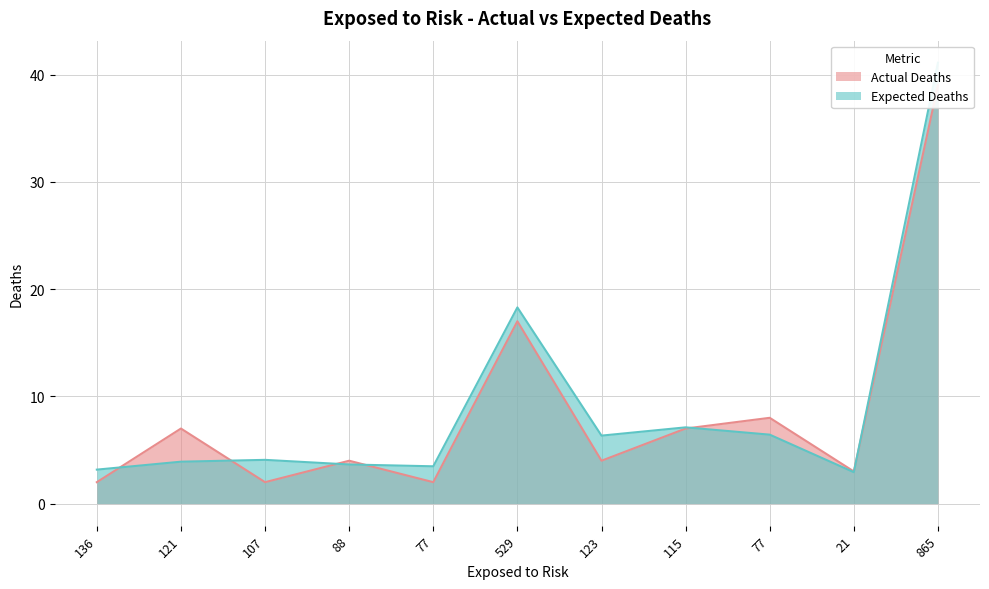

Which series has the widest spread of values?

Expected Deaths